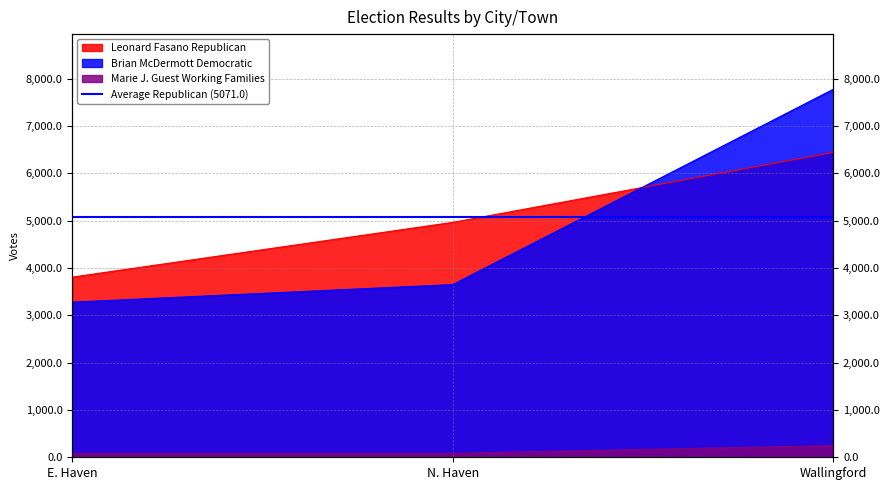

What value does the Leonard Fasano Republican series have at N. Haven, to the nearest 100?

5000